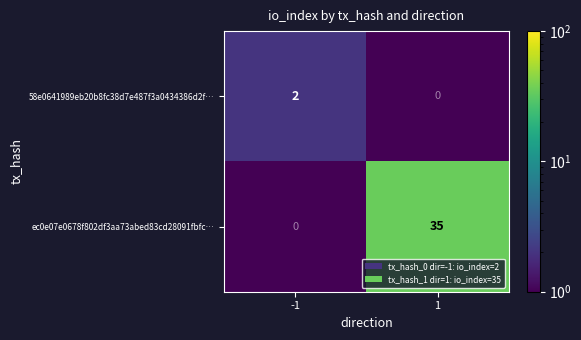

Which series has the widest spread of values?

ec0e07e0678f802df3aa73abed83cd28091fbfc…